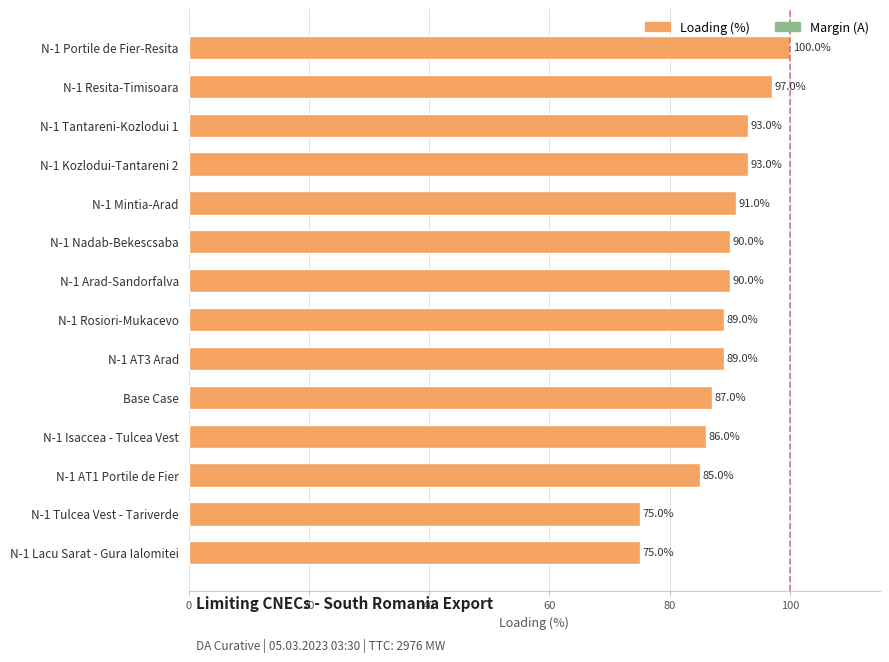

Read the value at Base Case, to the nearest 10.

90